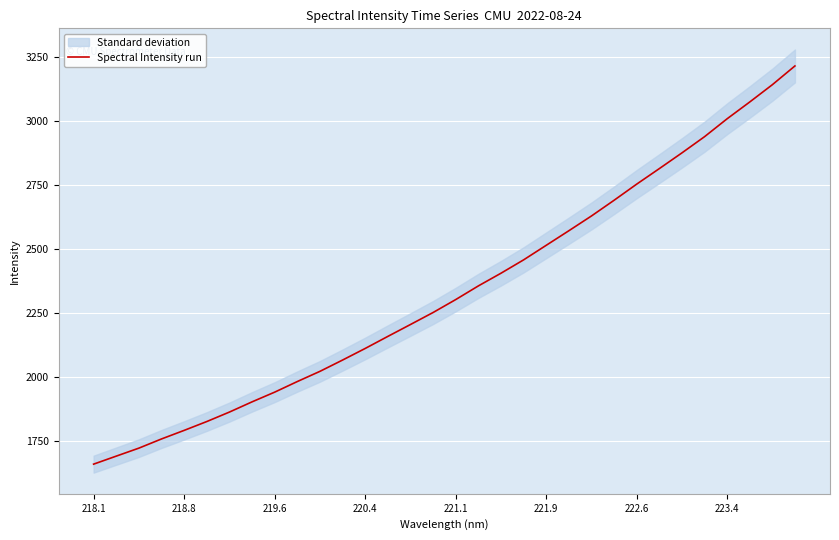

How many categories are shown in the chart?

32